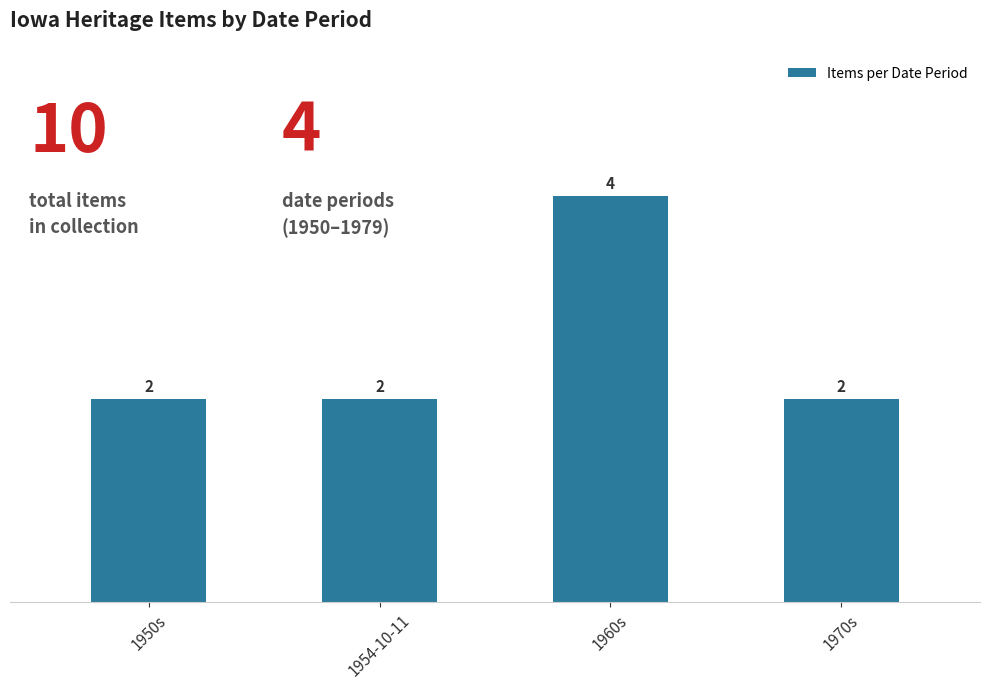

At which category does the chart reach its peak across all series?

1960s